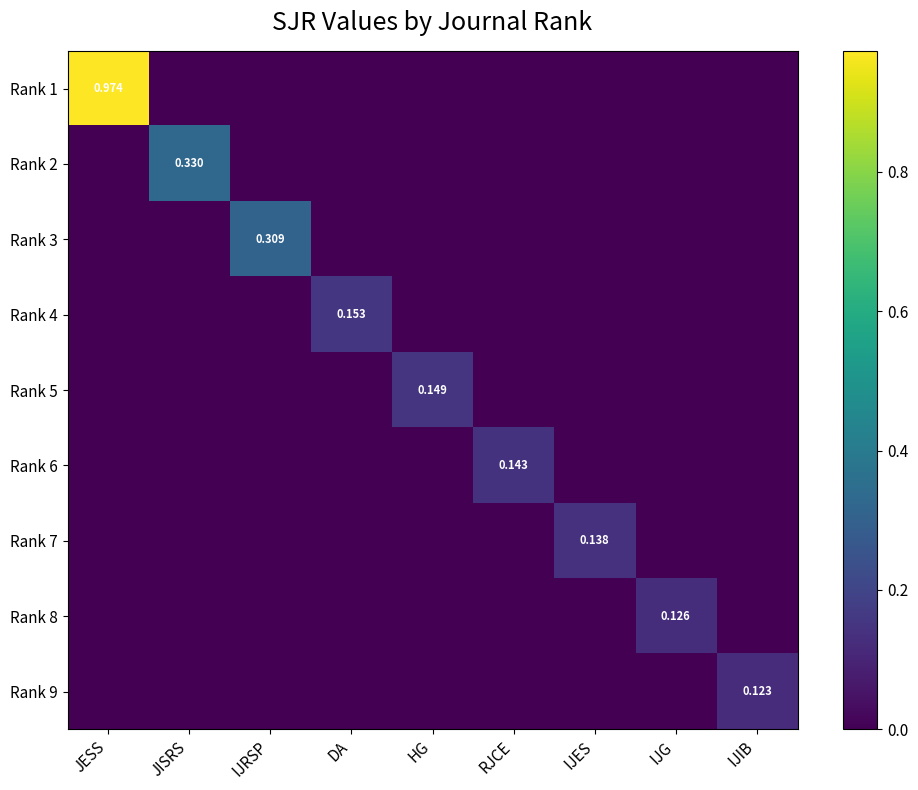

What is the difference between the maximum and minimum values in the Rank 9 series?

0.1